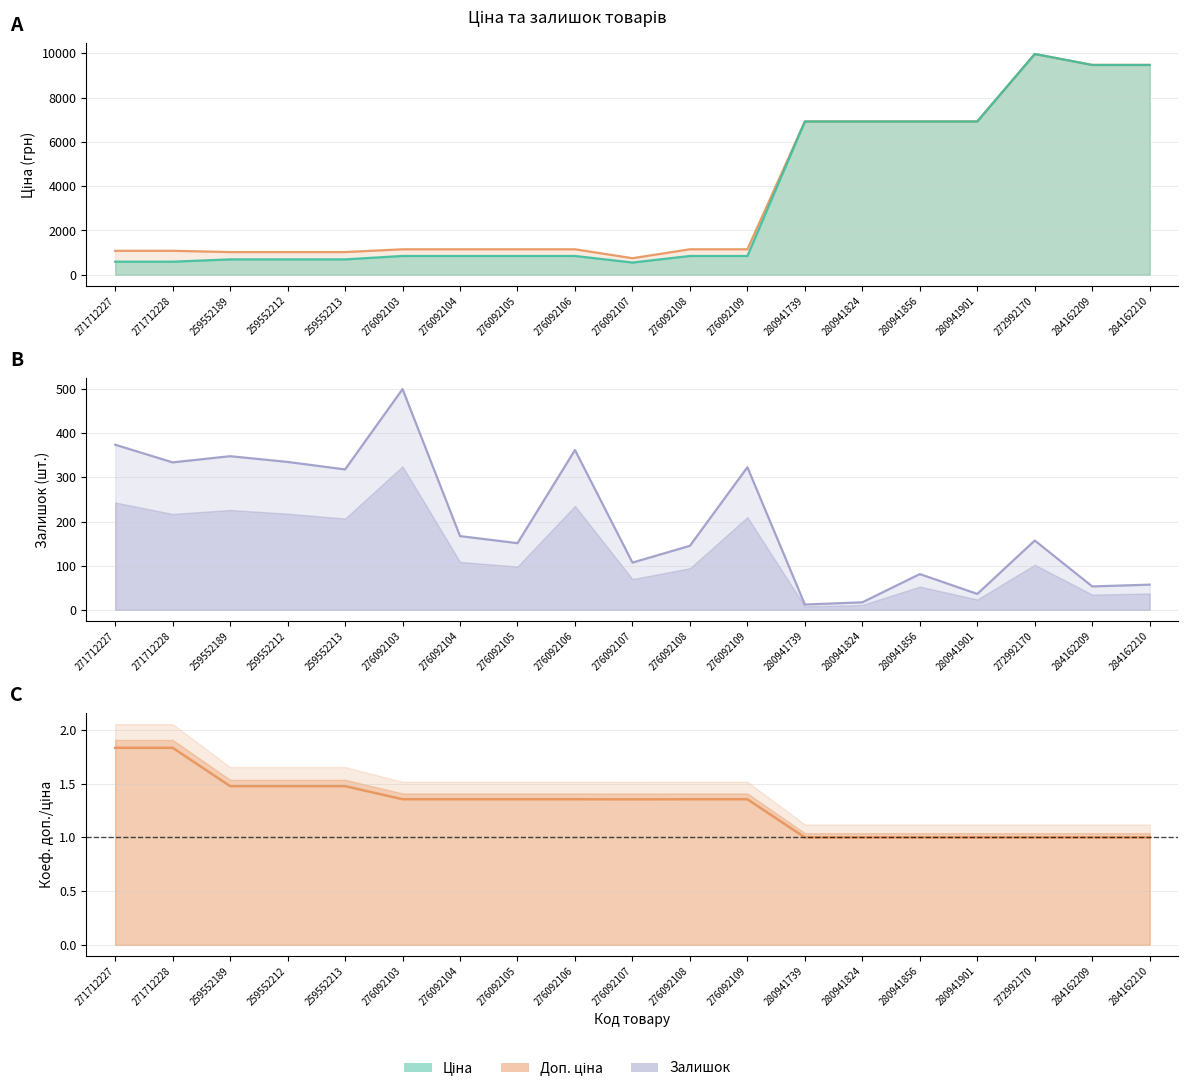

At which category is the sum across all series the highest?

272992170